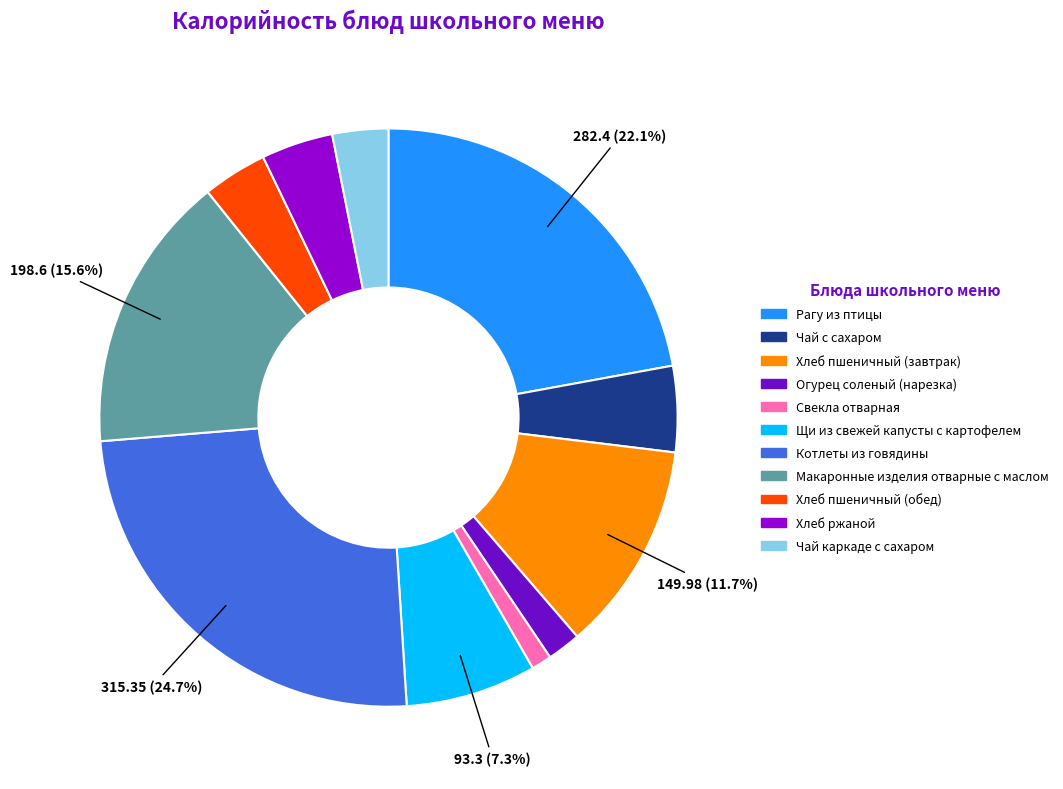

Count the number of slices in the pie.

11